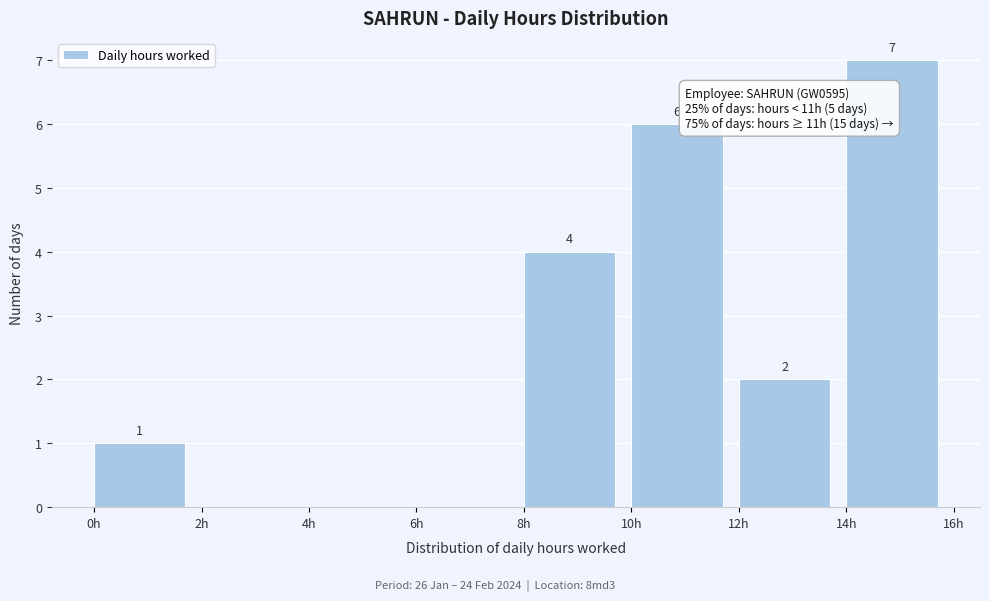

Over which range of the x-axis is the bar tallest?

14 to 16